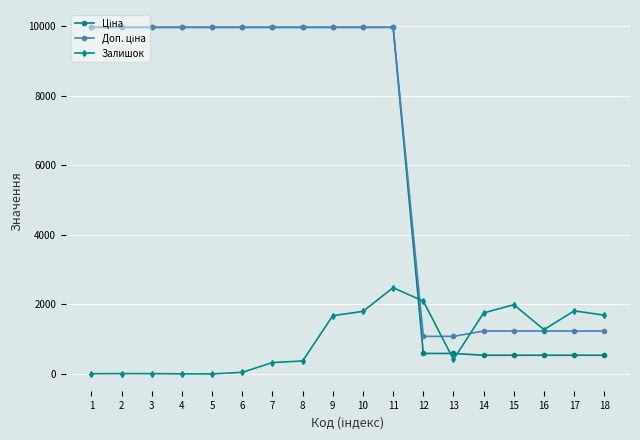

What is the spread (max minus min) of values at 7?

9647.0